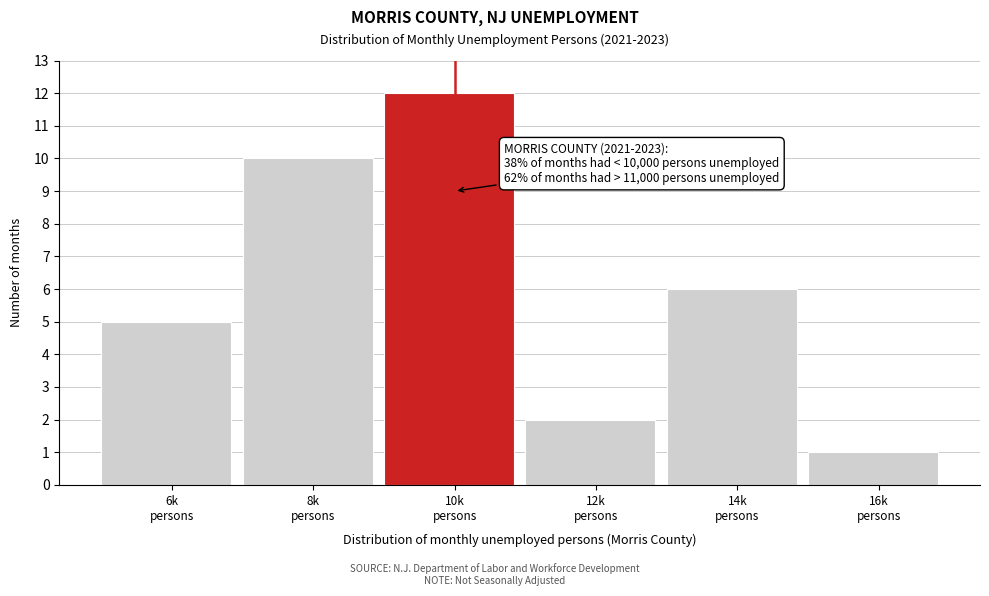

Reading left to right, what are all the values shown in this chart?

5	10	12	2	6	1